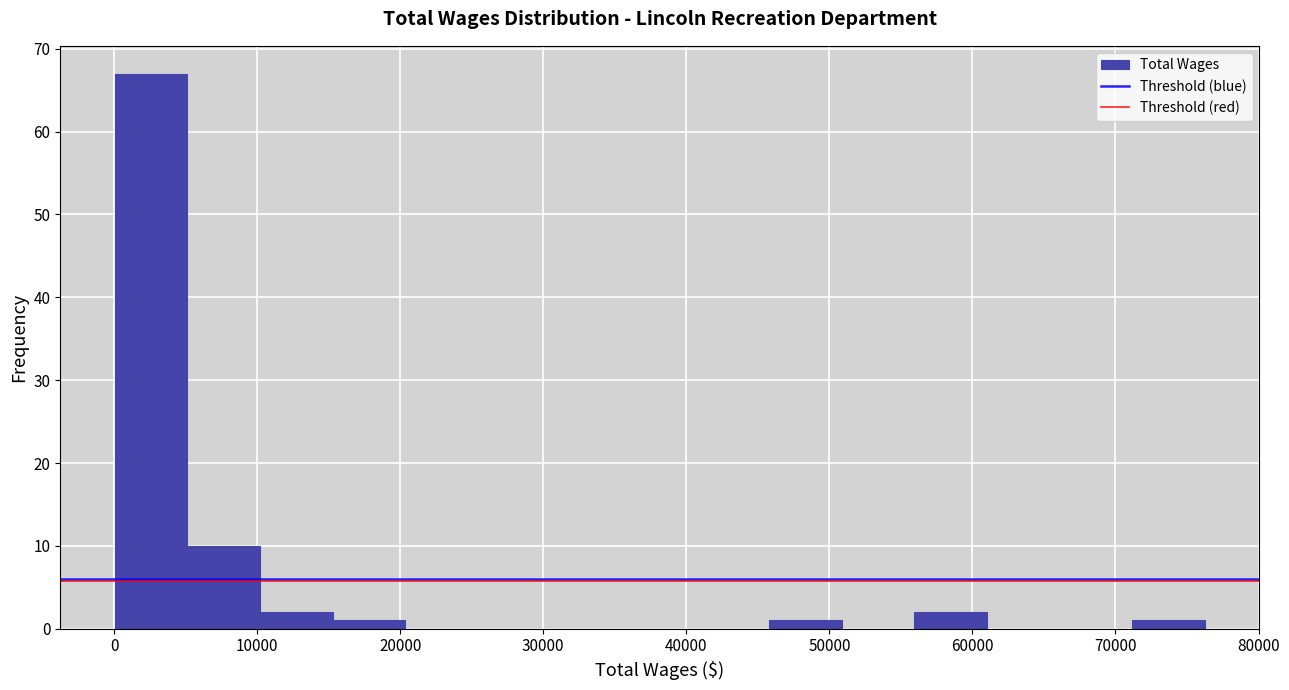

Which range on the x-axis has the tallest bar?

0 to 5000